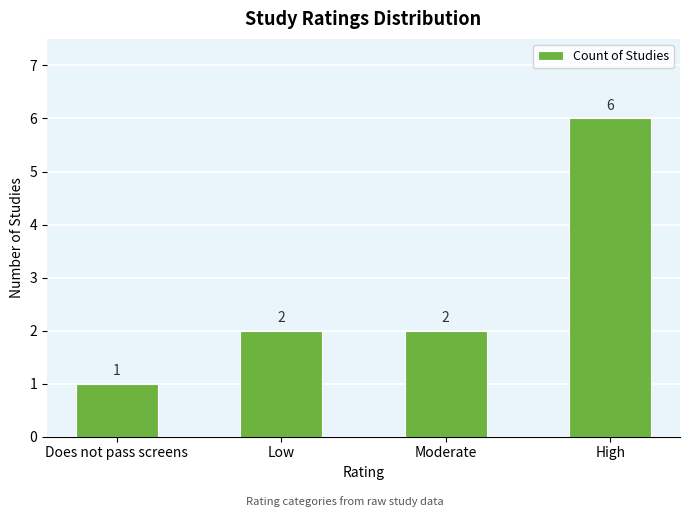

What position from the right is Does not pass screens?

4